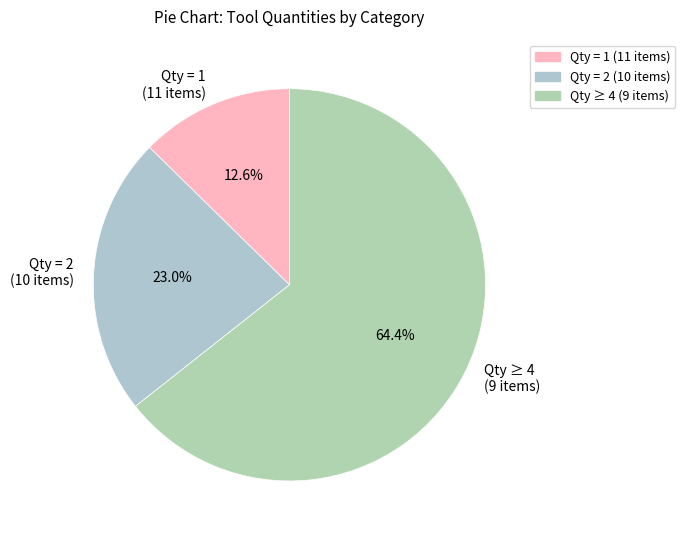

To the nearest percent, what is the difference between the largest and smallest slice percentages?

52%